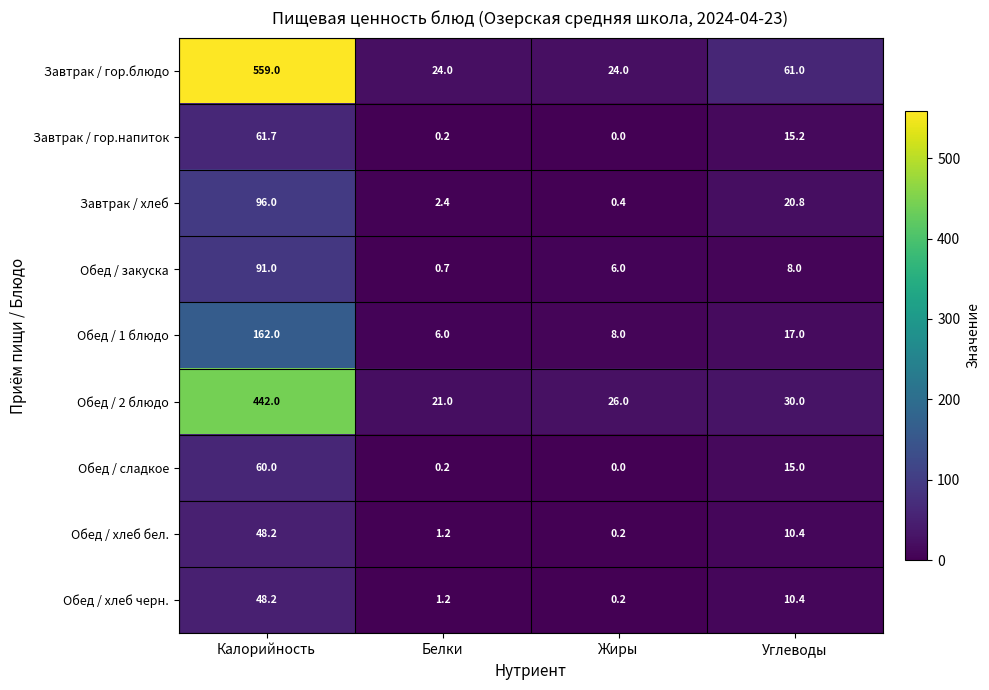

At which category does the chart reach its minimum across all series?

Жиры